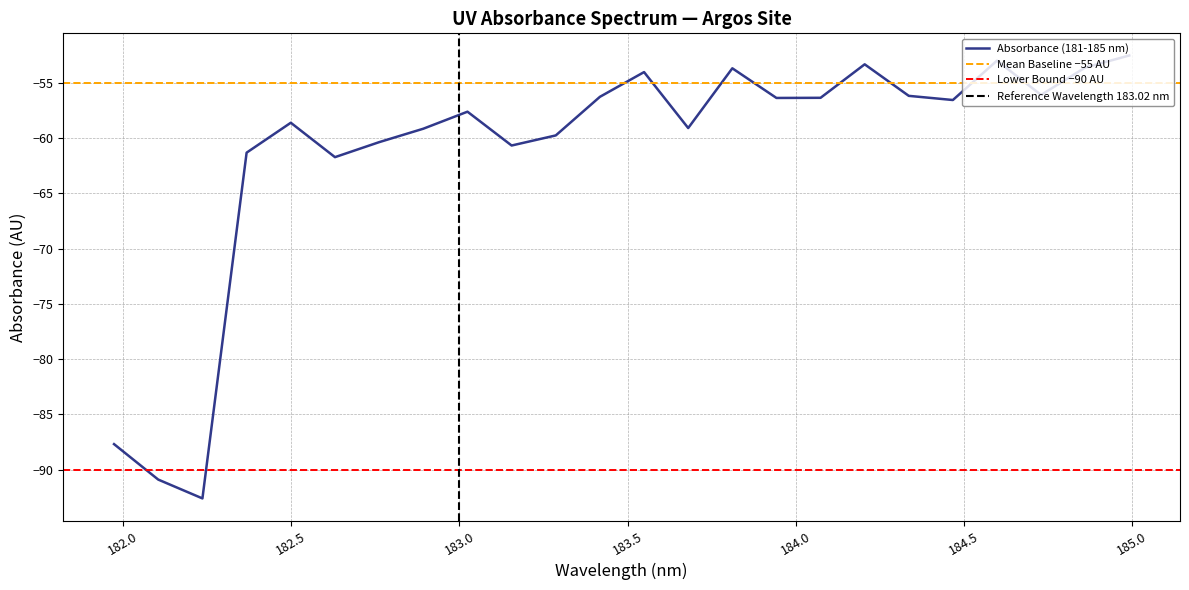

Reading right to left, transcribe all the data shown in this chart.

184.9911297472=-52.5	184.8600909338=-53.6	184.7290361848=-56.1	184.5979655002=-53.0	184.46687888=-56.6	184.3357763242=-56.2	184.2046578328=-53.3	184.0735234058=-56.4	183.9423730432=-56.4	183.811206745=-53.7	183.6800245112=-59.1	183.5488263418=-54.0	183.4176122368=-56.3	183.2863821962=-59.8	183.15513622=-60.7	183.0238743082=-57.6	182.8925964608=-59.1	182.7613026778=-60.4	182.6299929592=-61.7	182.498667305=-58.6	182.3673257152=-61.3	182.2359681898=-92.6	182.1045947288=-90.9	181.9732053322=-87.7